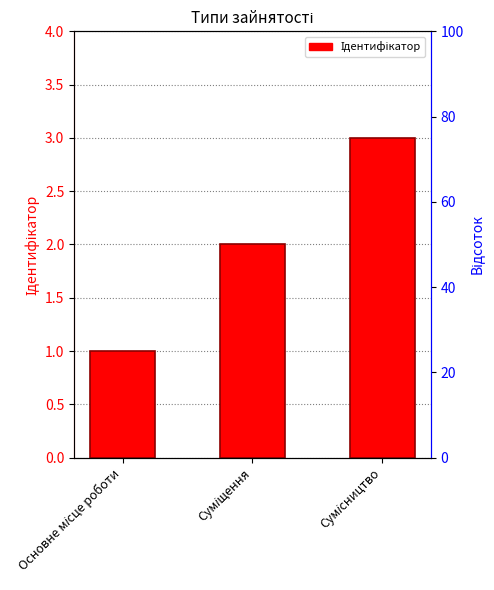

Is it true that the value at Основне місце роботи is 1?

True